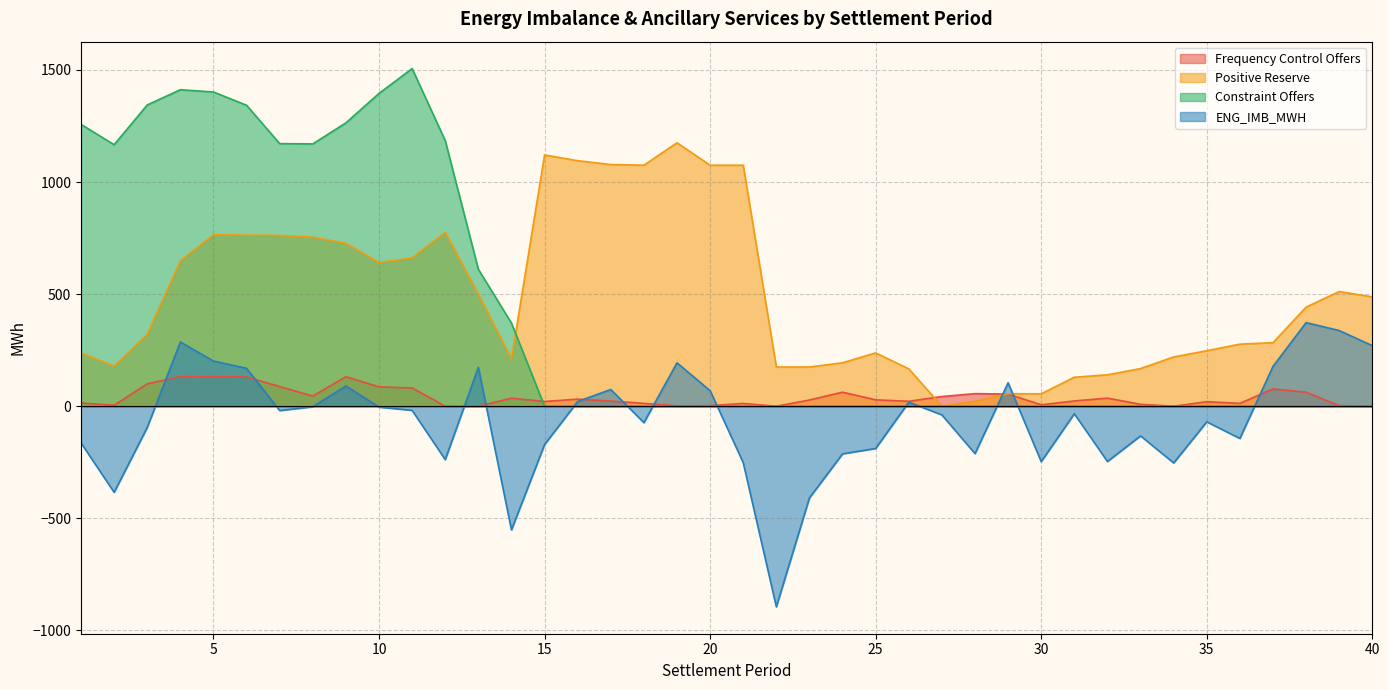

What value does the Constraint Offers series have at 11?

1505.9